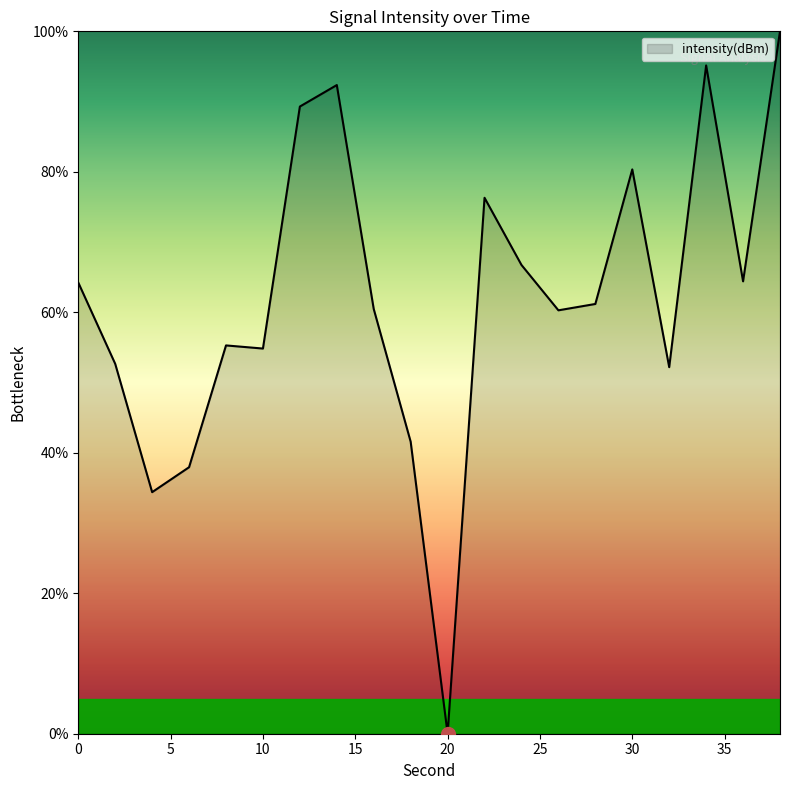

What is the greatest value displayed?

100.0